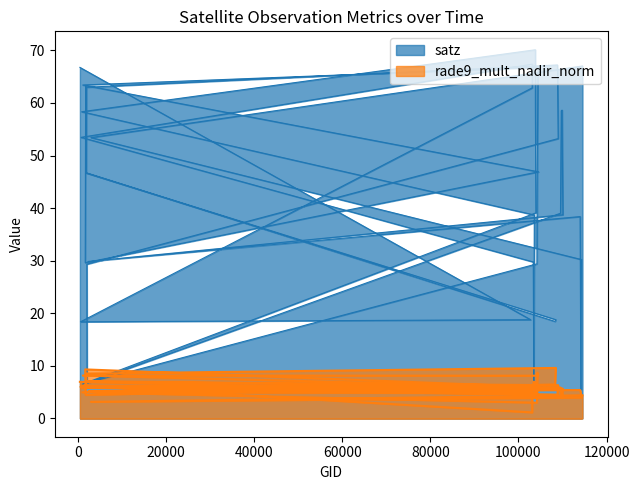

Does the chart have visible grid lines?

No